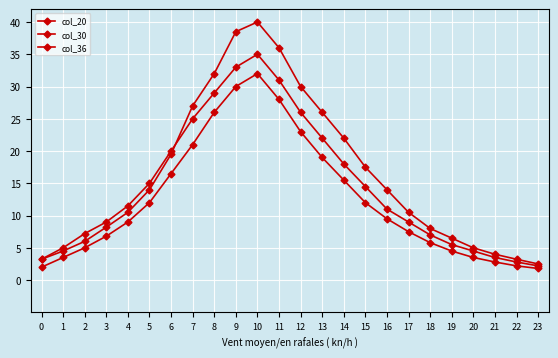

At which category is the sum across all series the highest?

10